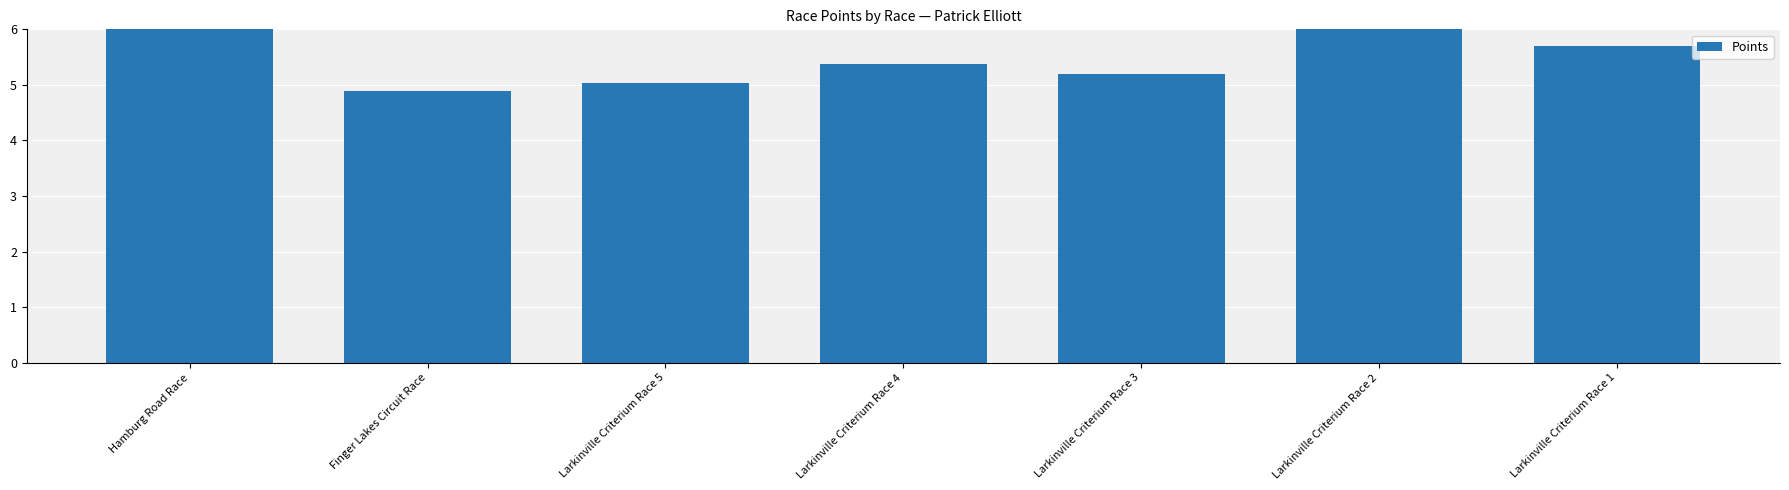

The value at Hamburg Road Race is 6.0. True or false?

True